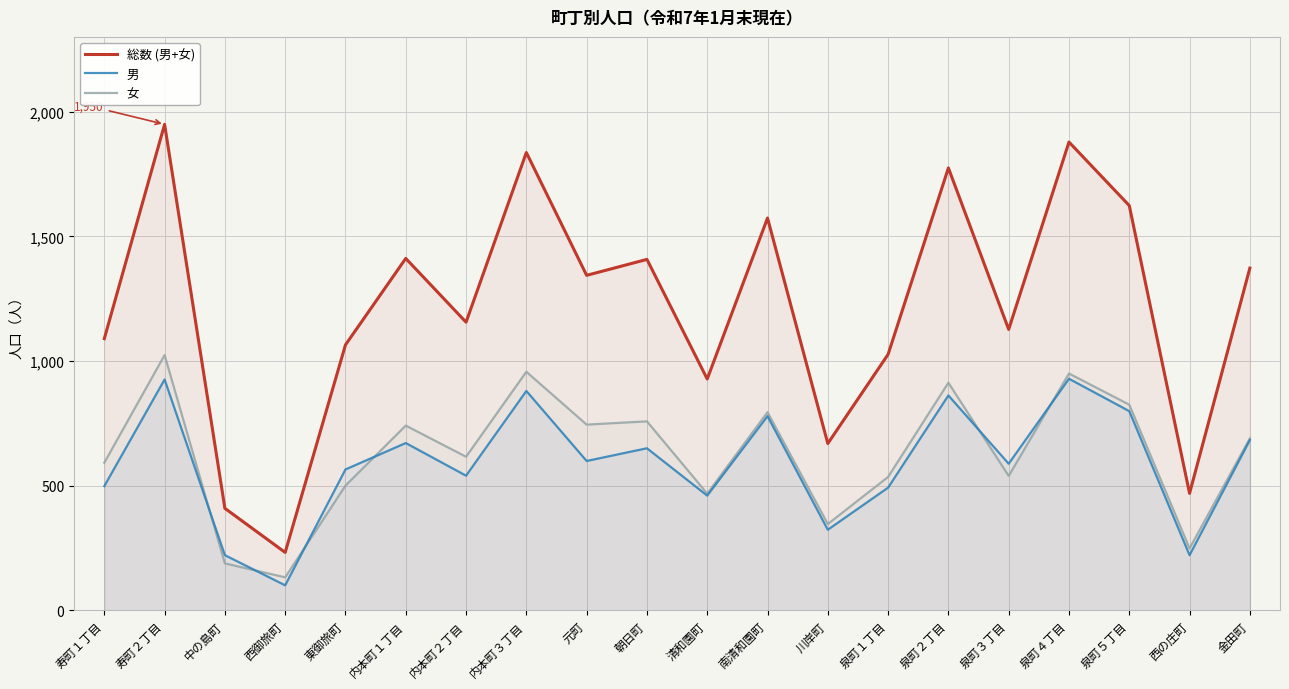

Between 寿町２丁目 and 泉町３丁目, which series saw the biggest shift?

総数 (男+女)